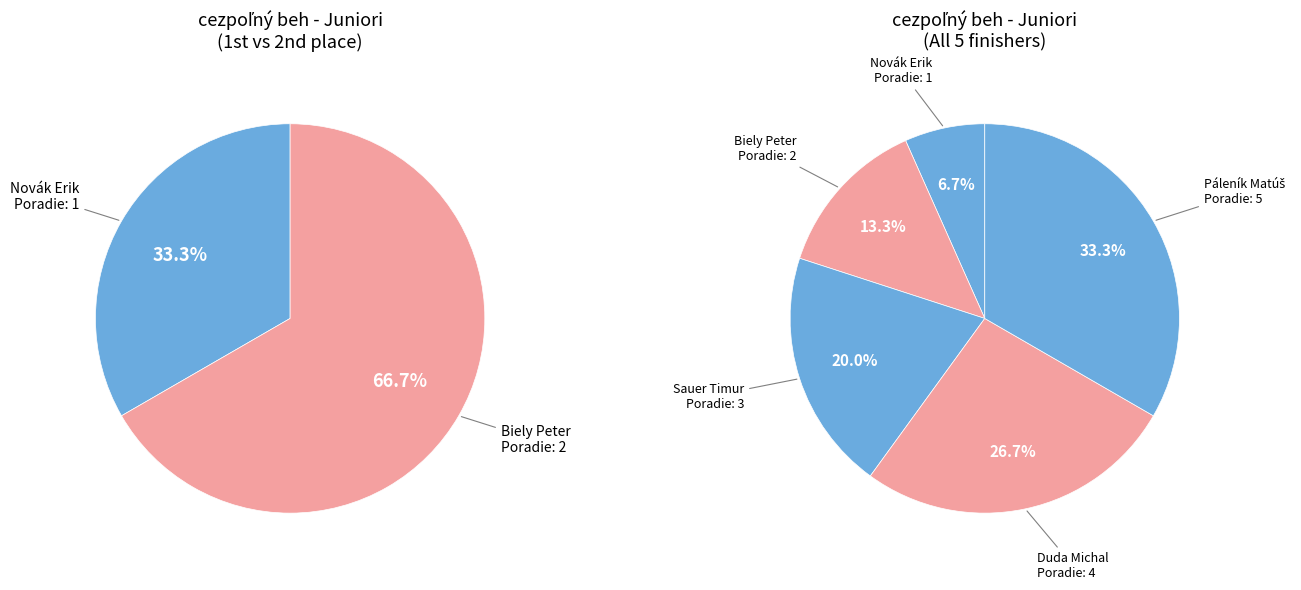

True or false: Páleník Matúš accounts for 33% of the total.

True